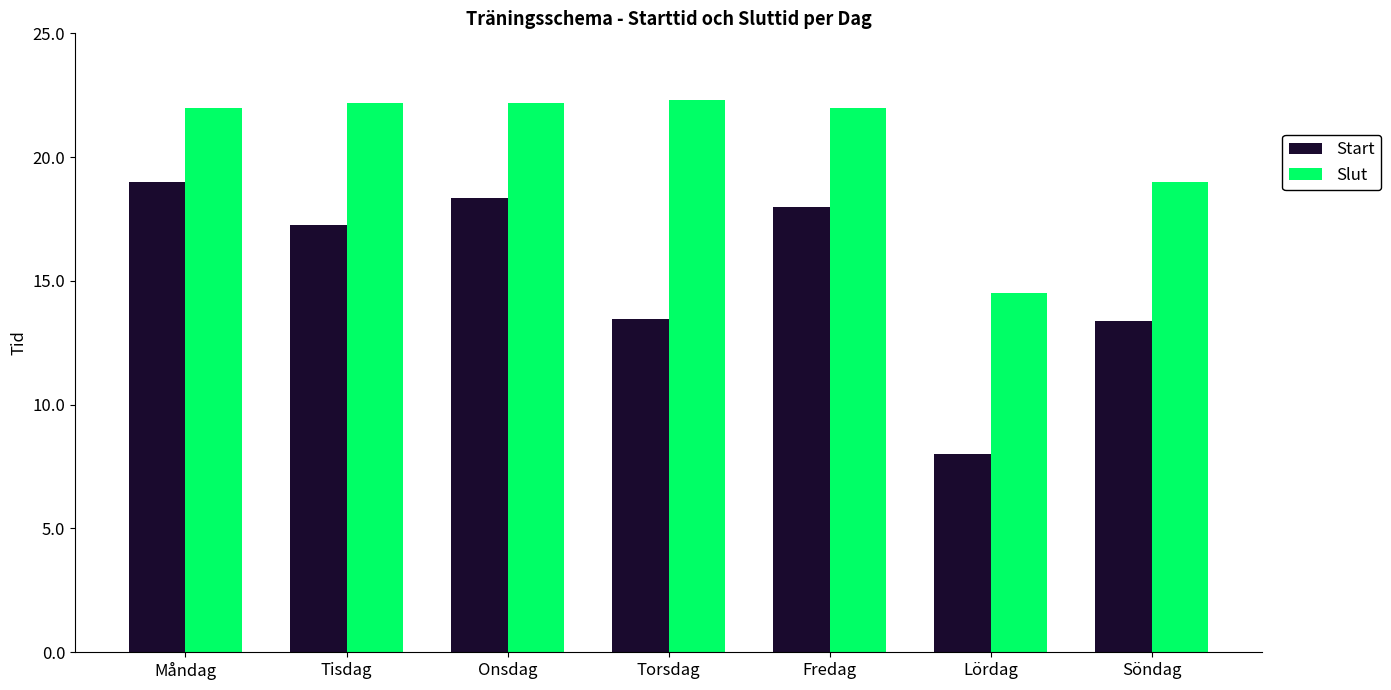

Rank the series by their maximum value, from lowest to highest.

Start, Slut